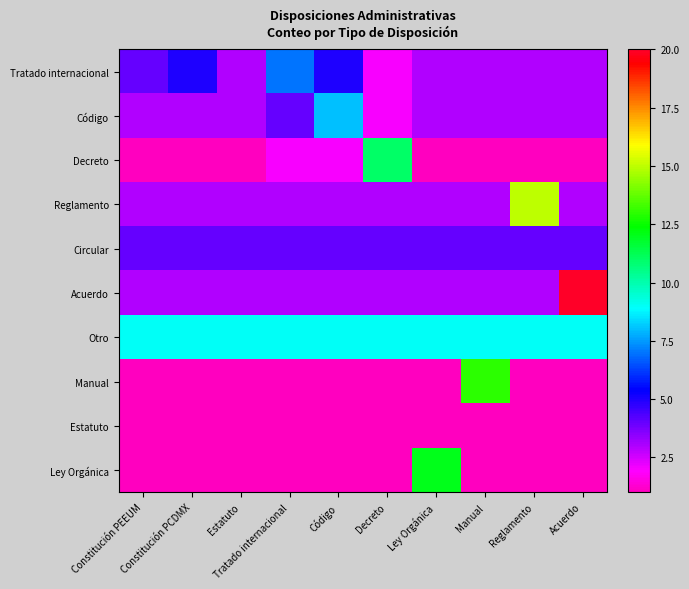

What is the total value across all series at Acuerdo?

46